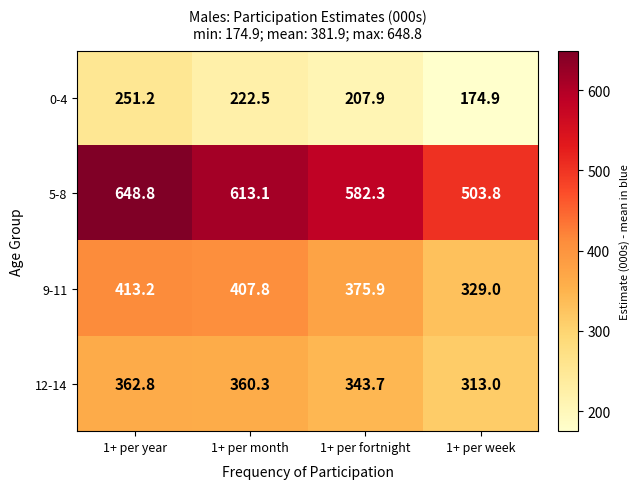

Which series changed the most between 1+ per fortnight and 1+ per week?

5-8